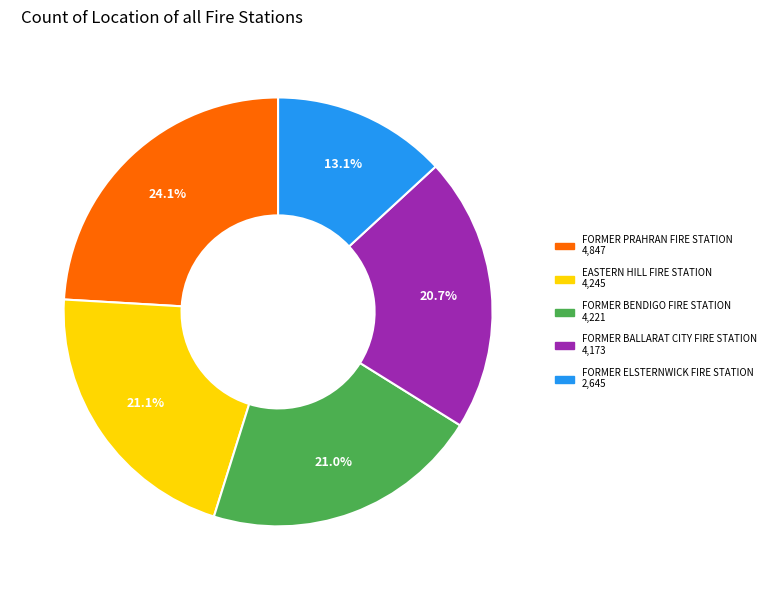

Which has a higher value, FORMER ELSTERNWICK FIRE STATION or FORMER BENDIGO FIRE STATION?

FORMER BENDIGO FIRE STATION